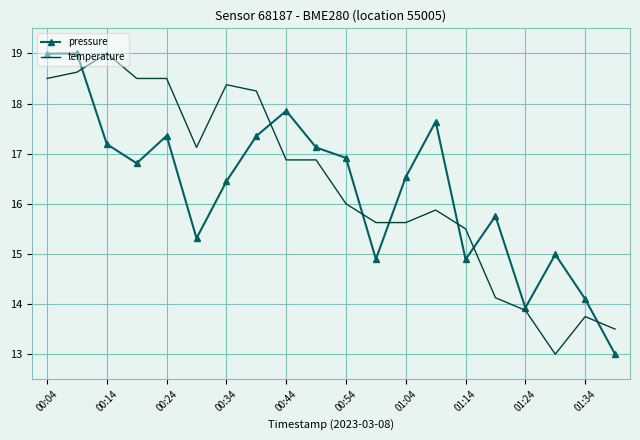

What are all the series names shown in the legend?

pressure, temperature